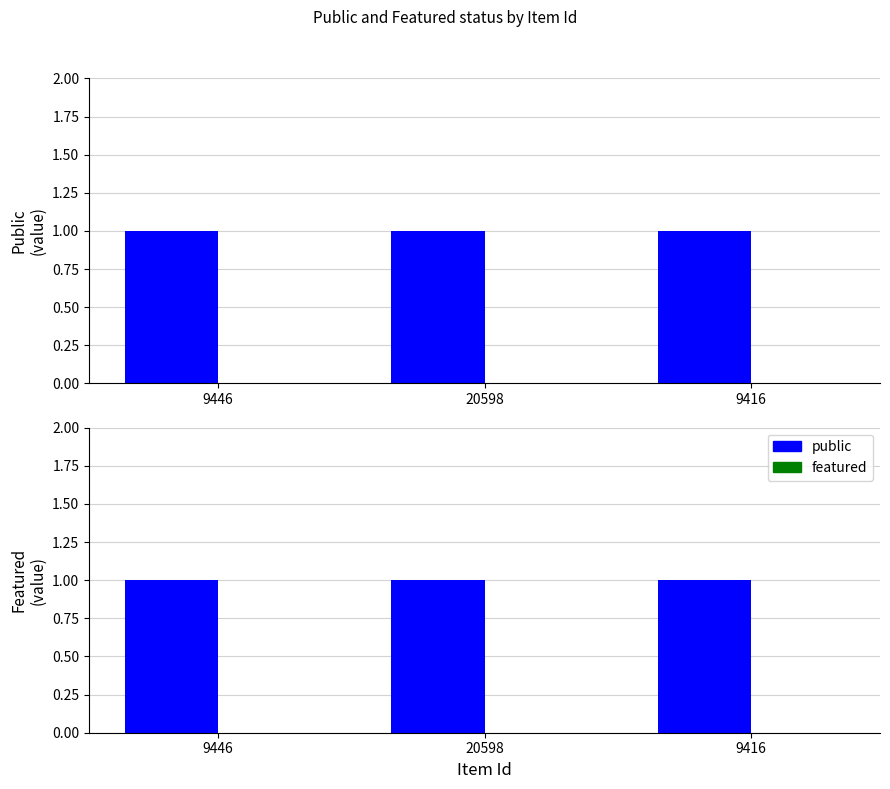

Which series has the widest spread of values?

public